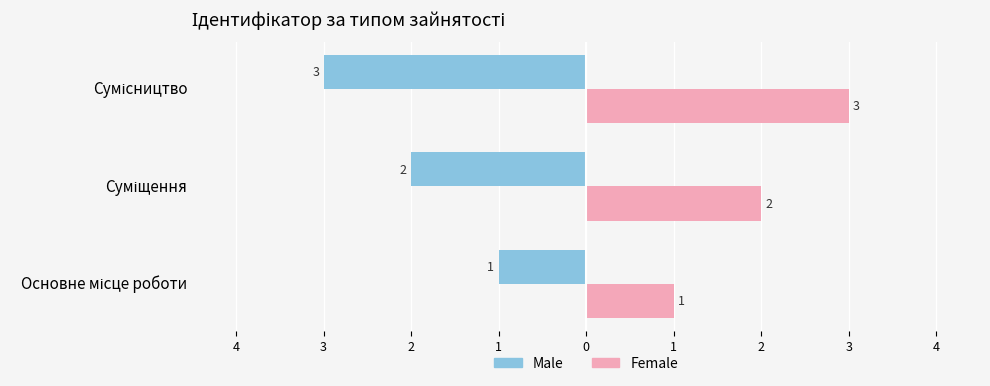

Rank the series by their average value, from lowest to highest.

Male, Female